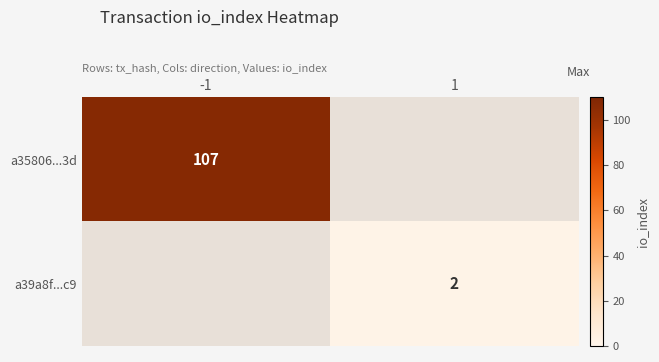

The value of a35806...3d at -1 is 175.0. True or false?

False